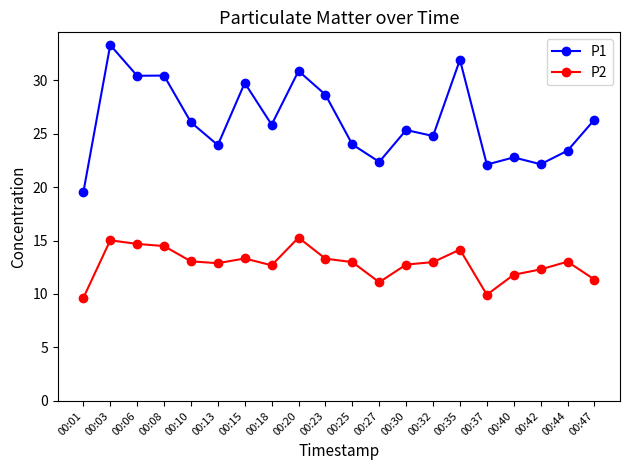

Rank the series at 00:30 from lowest to highest value.

P2, P1